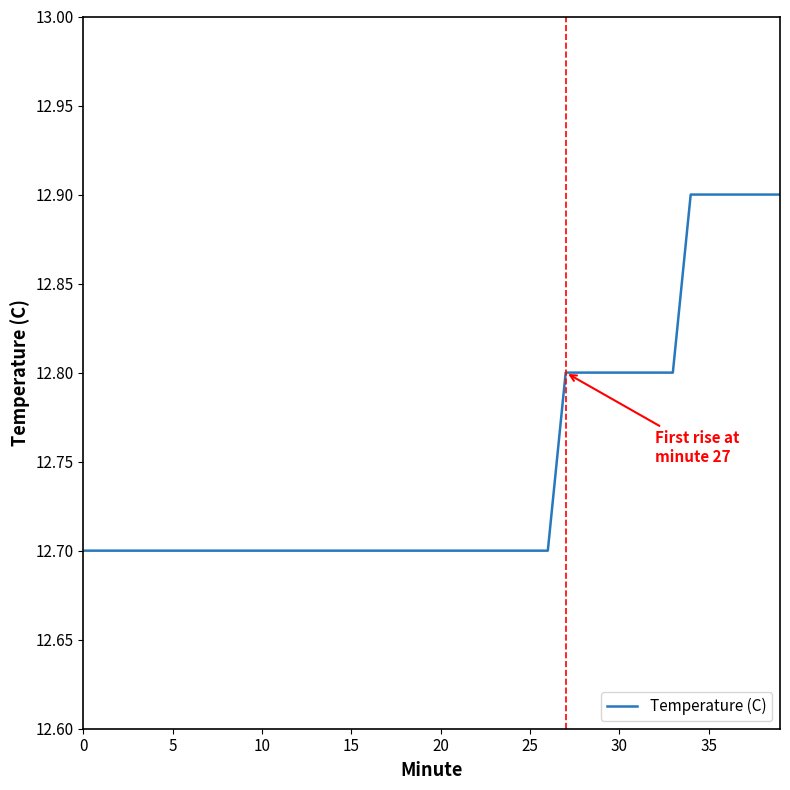

What is the smallest value displayed?

12.7